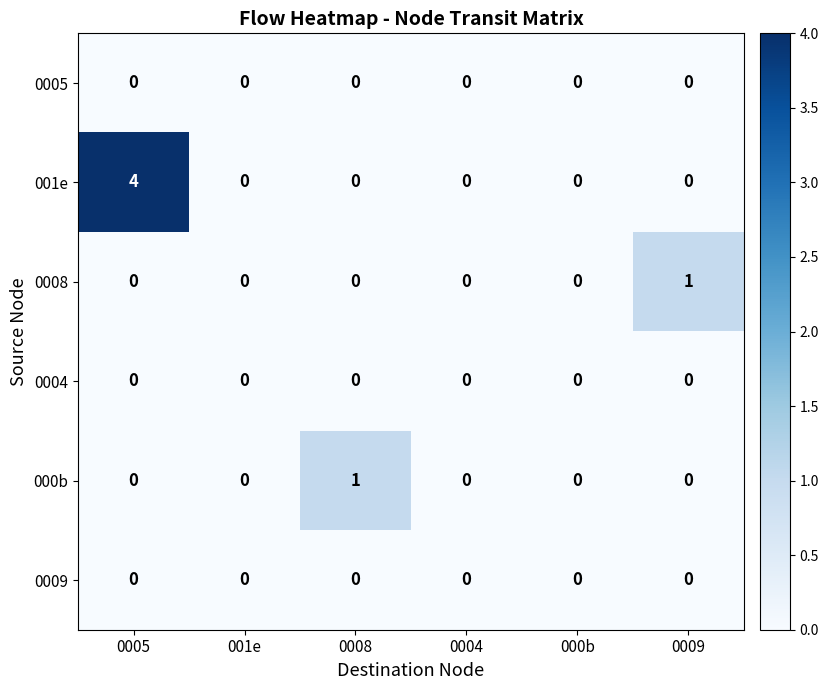

At which category is the sum across all series the highest?

0005